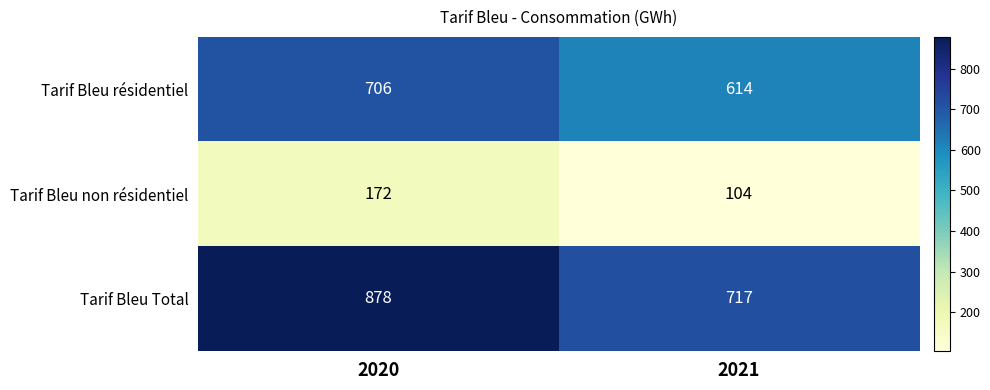

List the series in order of their overall mean, lowest first.

Tarif Bleu non résidentiel, Tarif Bleu résidentiel, Tarif Bleu Total